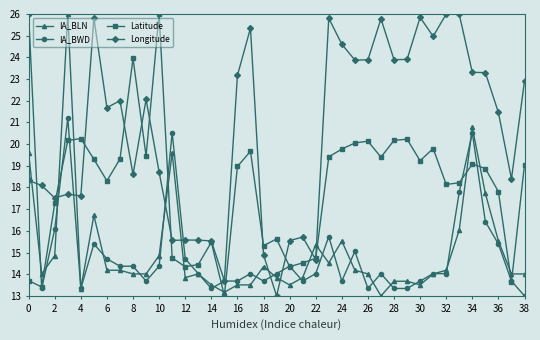

What is the value of the Latitude point at the 25th from the left?

19.8